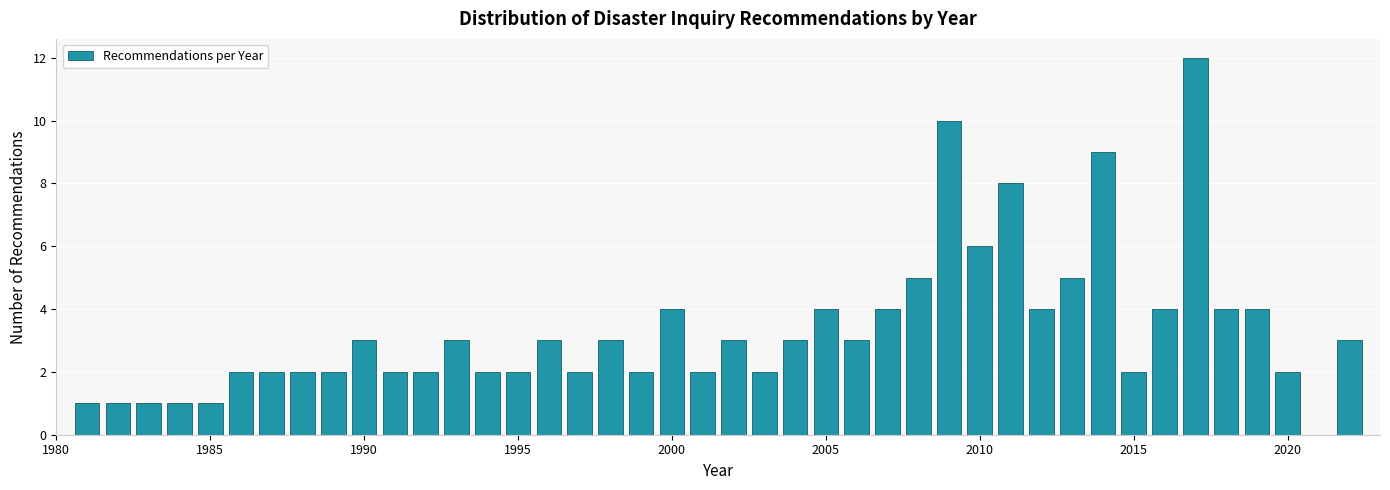

Read against the x-axis, roughly where is the centre of the tallest bar?

2017.0